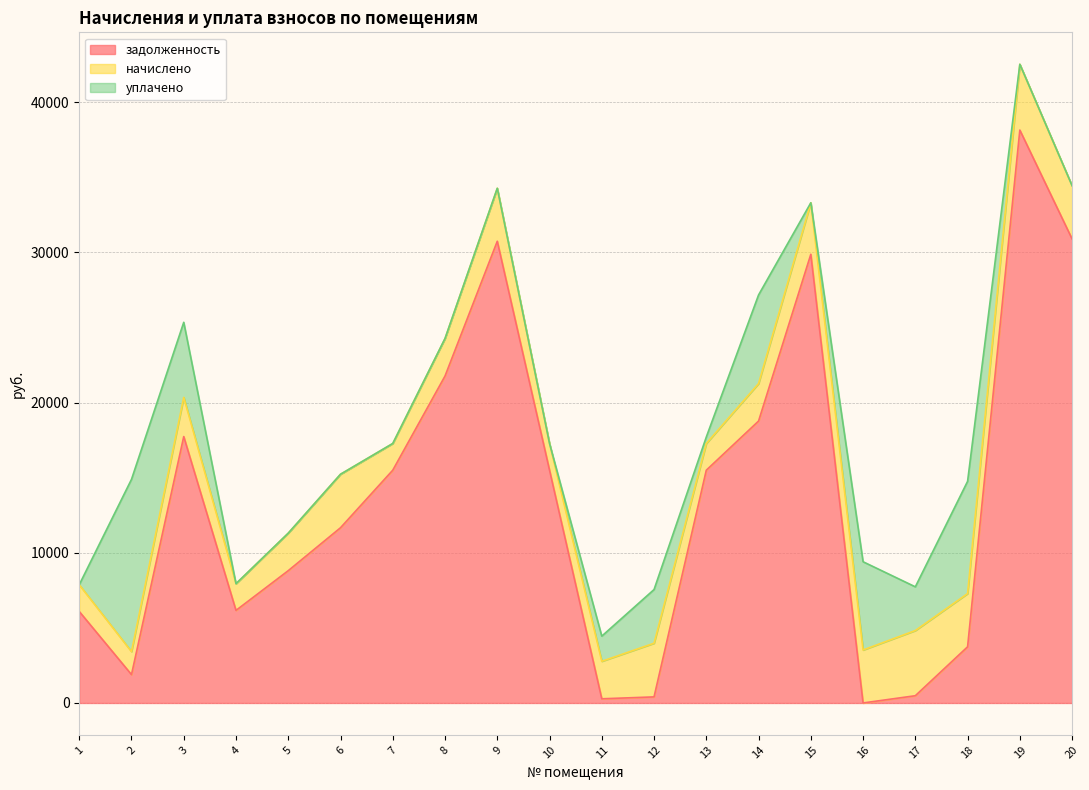

The задолженность series shows 29878.9 at 15. True or false?

True